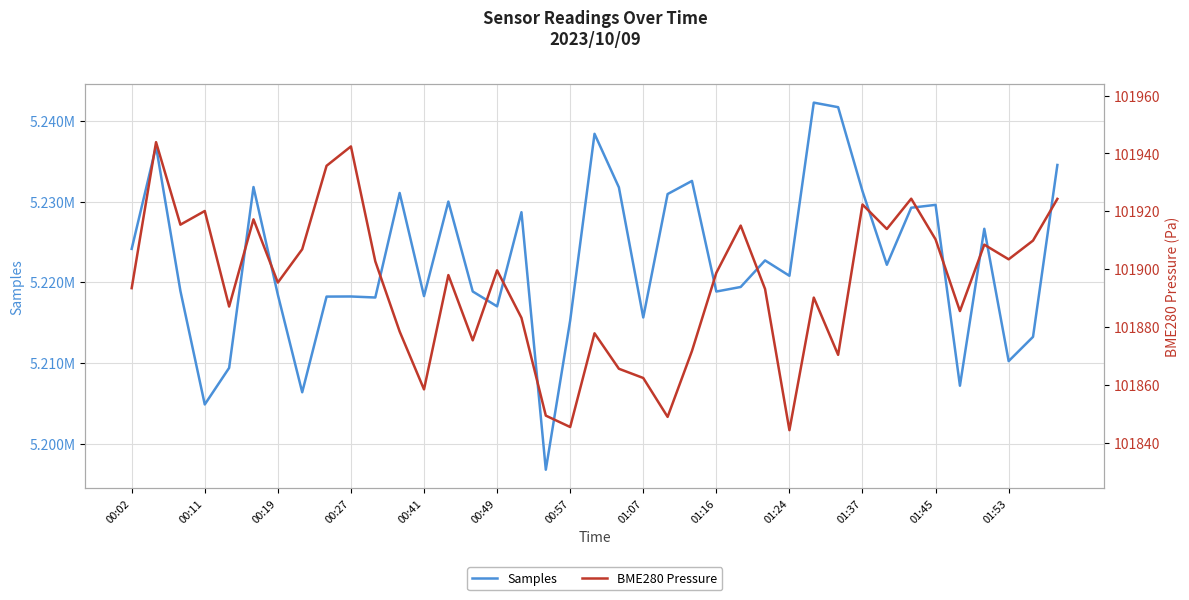

Which series changed the most between 00:11 and 01:07?

Samples